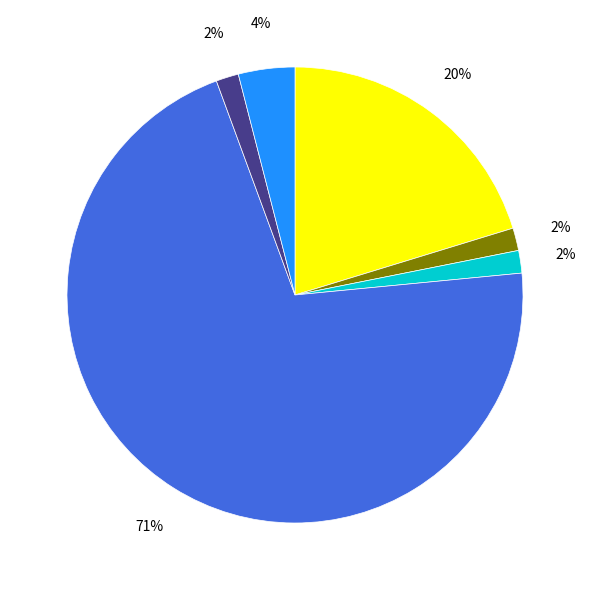

To the nearest percent, what is the average slice percentage?

17%